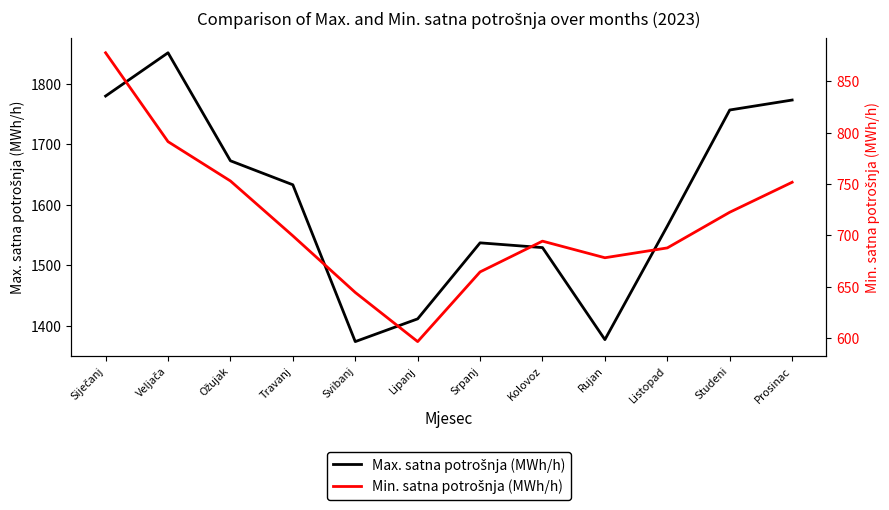

What is the difference between the maximum and minimum values in the Max. satna potrošnja (MWh/h) series?

477.5